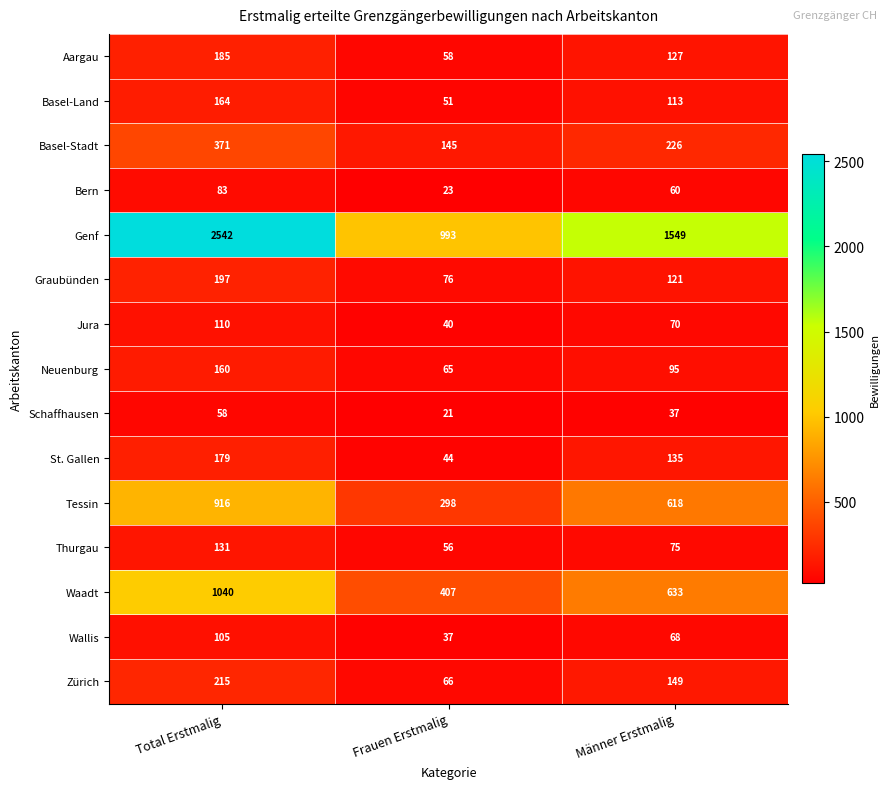

What is the sum of all Tessin values?

1832